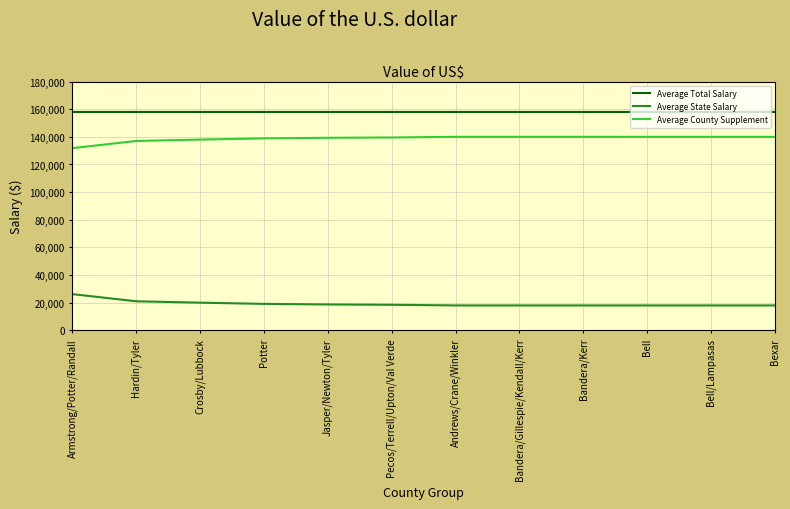

What is the difference between the Average State Salary values at Armstrong/Potter/Randall and Andrews/Crane/Winkler?

8197.3